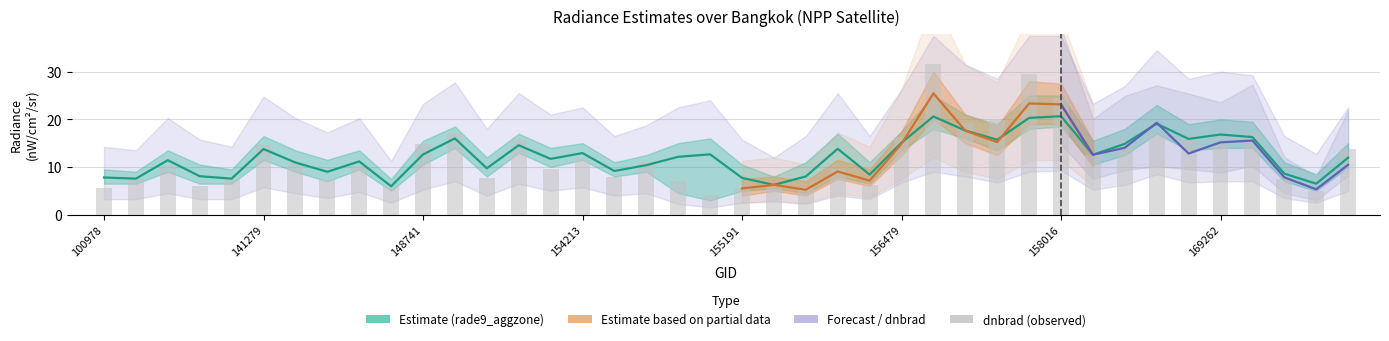

At how many categories does at least one series exceed 23?

3